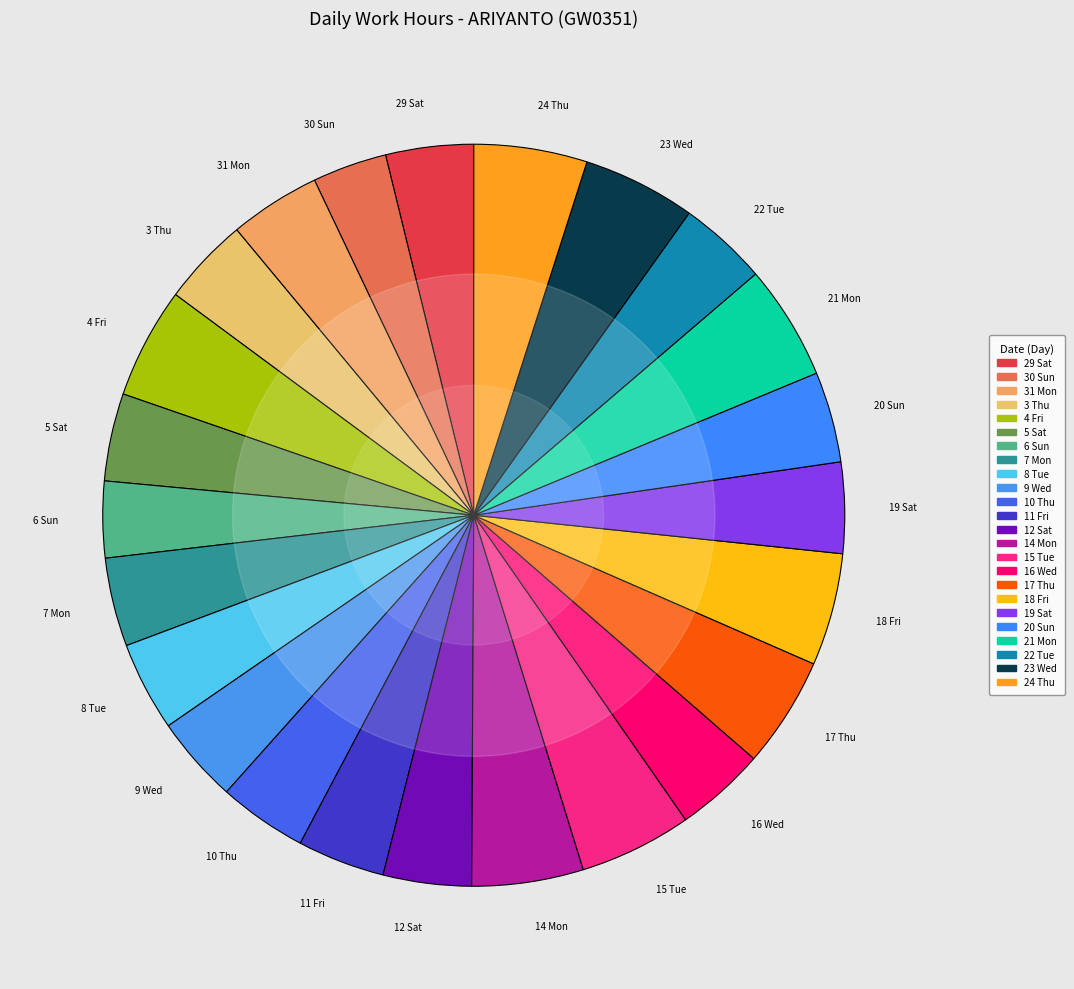

Is it true that 30 Sun is 3% of the pie?

True